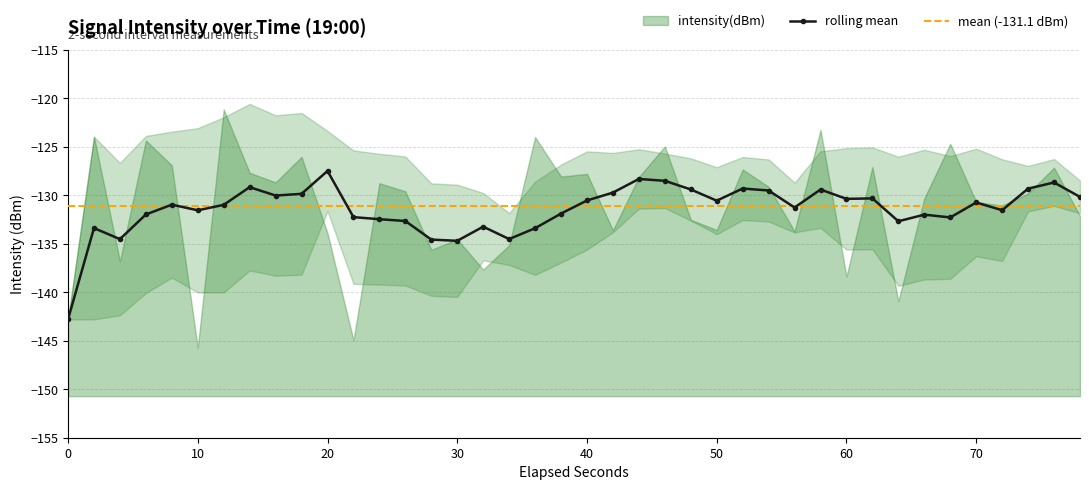

What is the maximum value for rolling mean?

-127.5